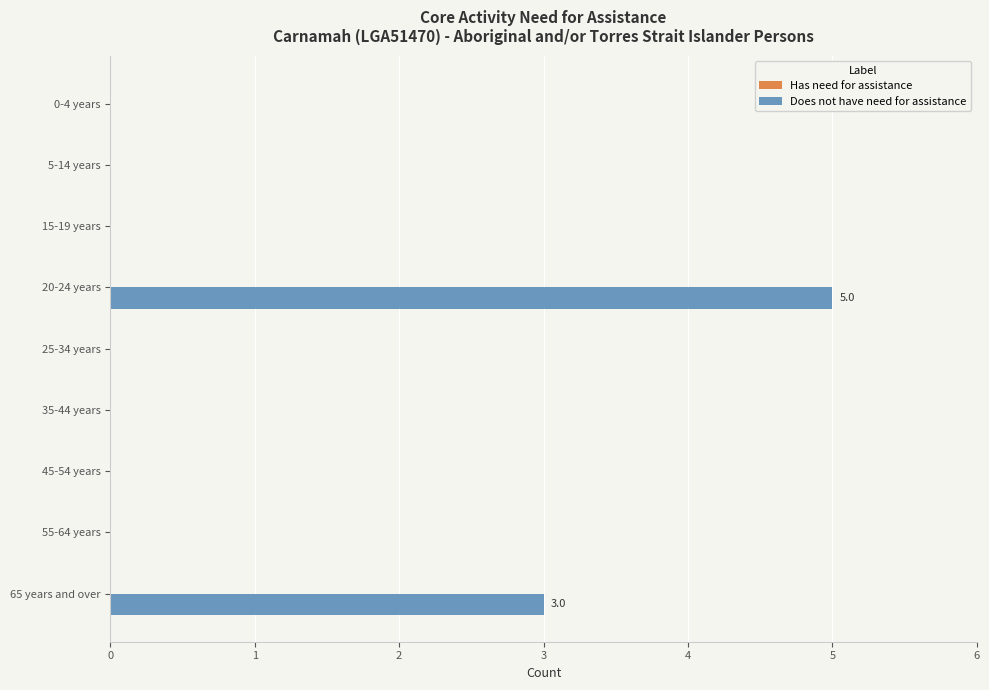

Are the bars horizontal?

Yes